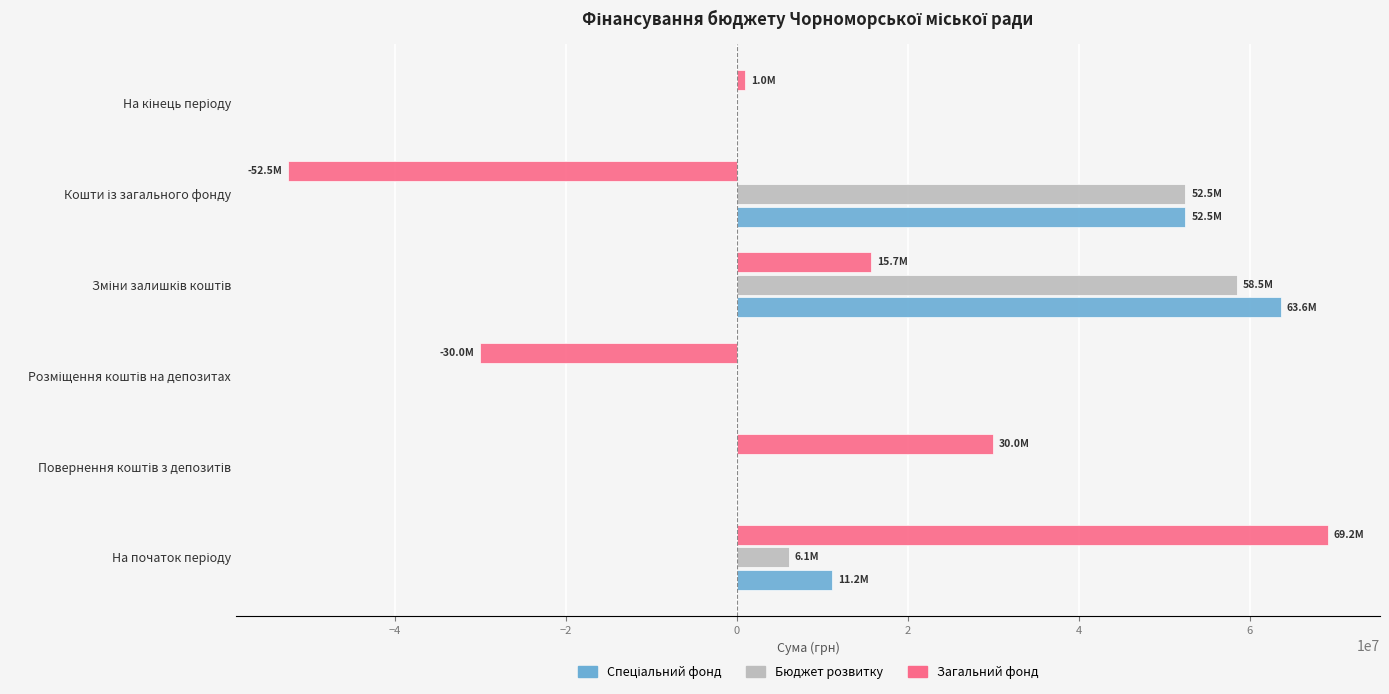

What is the sum of all Загальний фонд values?

33369645.7